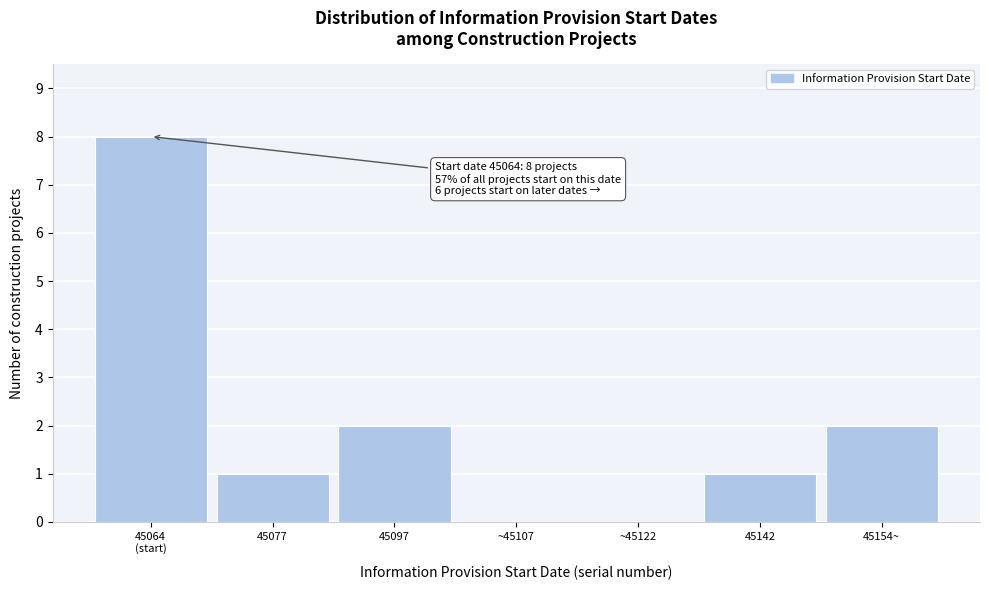

The value at 45142 is 0. True or false?

False